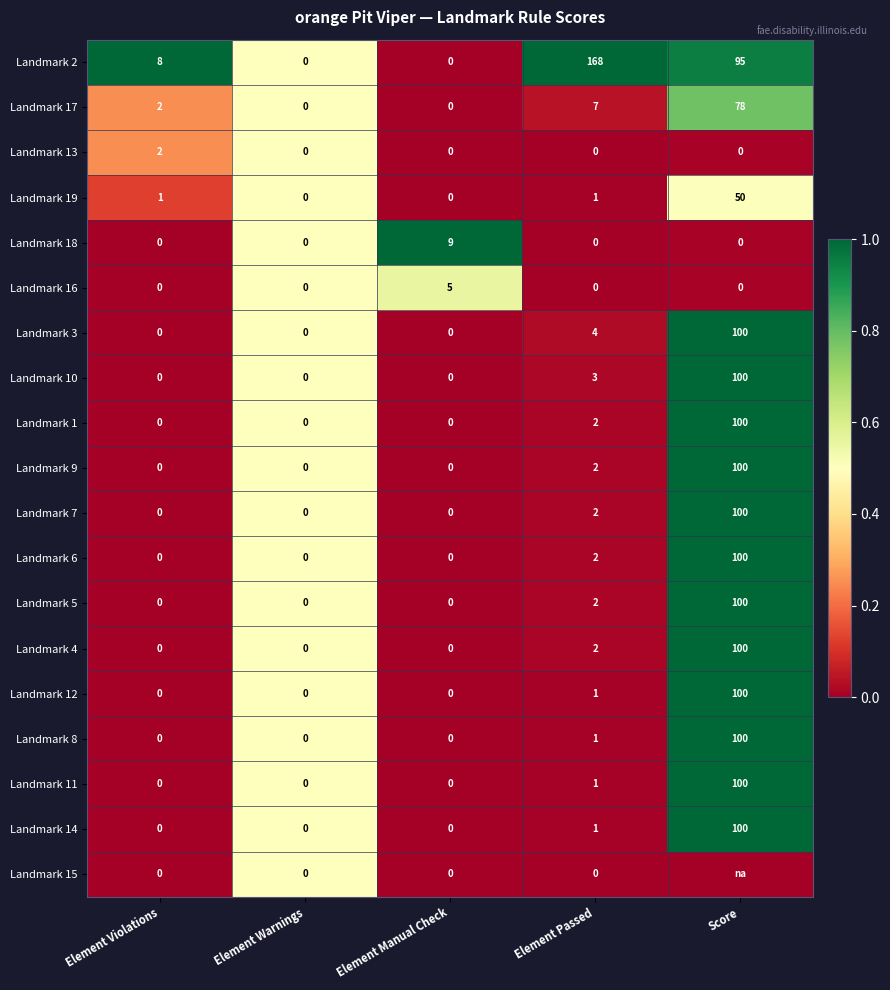

What is the spread (max minus min) of values at Element Violations?

8